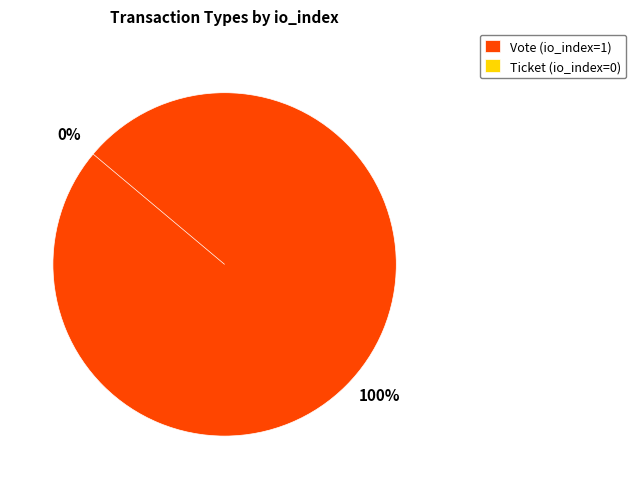

To the nearest percent, what is the difference between the largest and smallest slice percentages?

100%